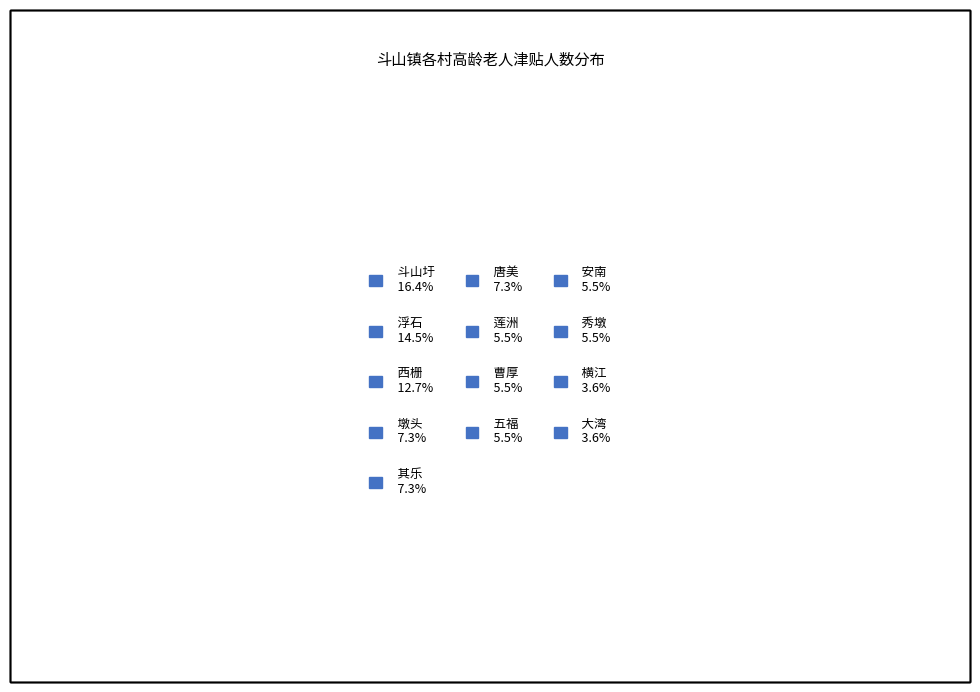

Is 大湾 the majority of the pie?

No